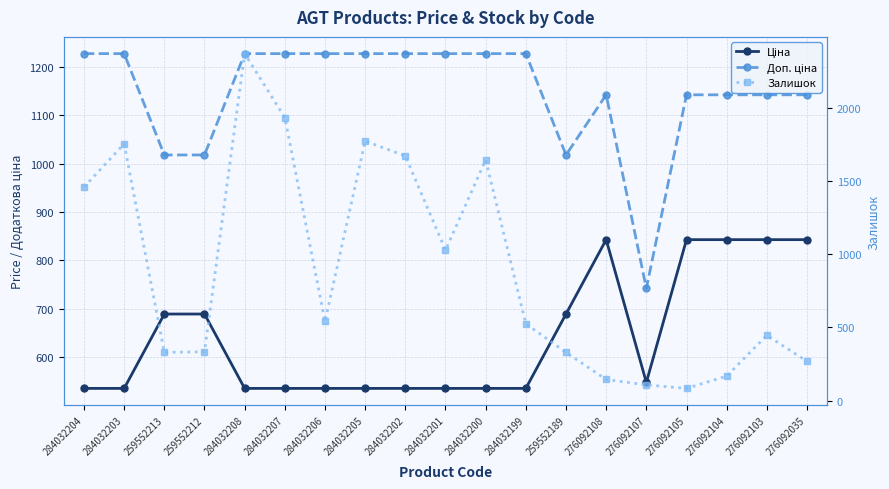

True or false: Ціна has a value of 250.1 at 276092108.

False